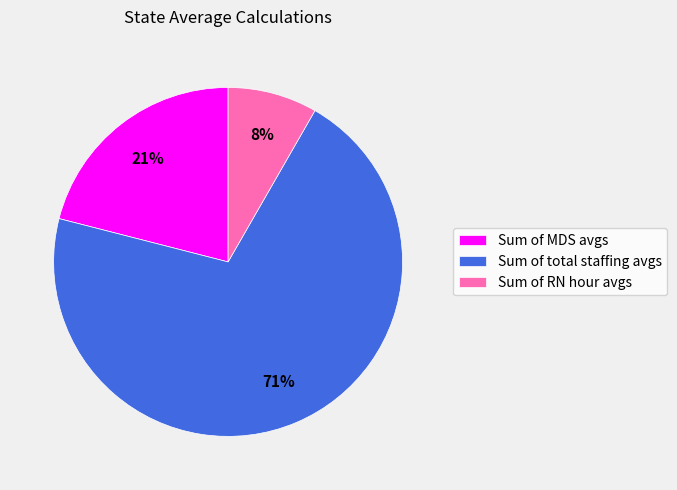

Which category has the smallest portion of the pie?

Sum of RN hour avgs